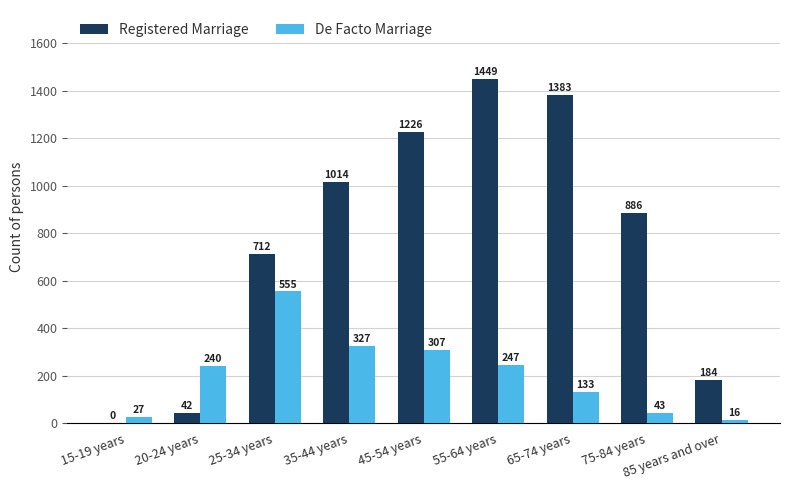

The value of Registered Marriage at 35-44 years is 1523. True or false?

False